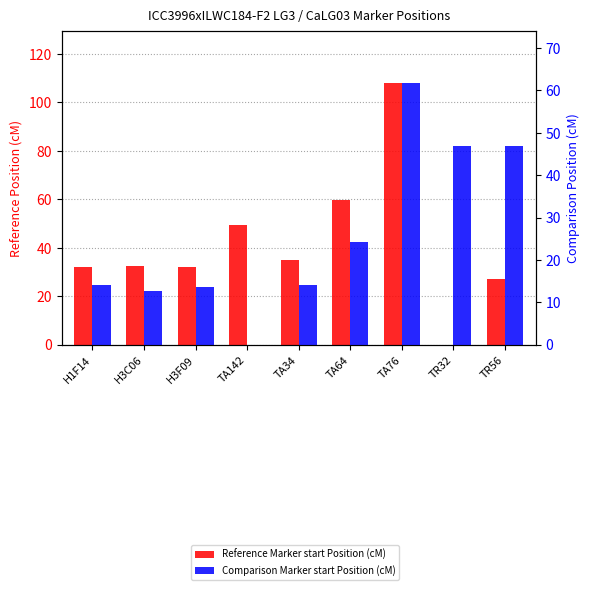

At which label is Comparison Marker start Position (cM) closest to 30?

TA64